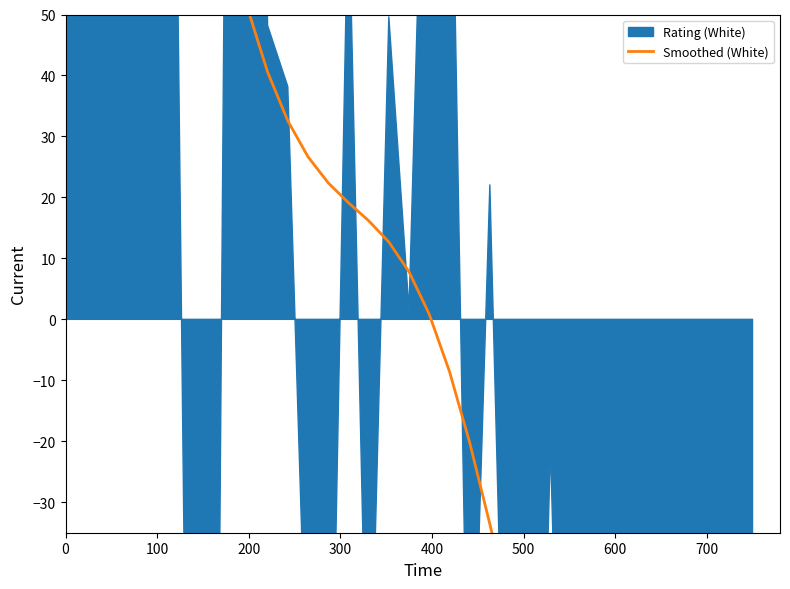

What is the difference between the second highest and second lowest values?

331.8